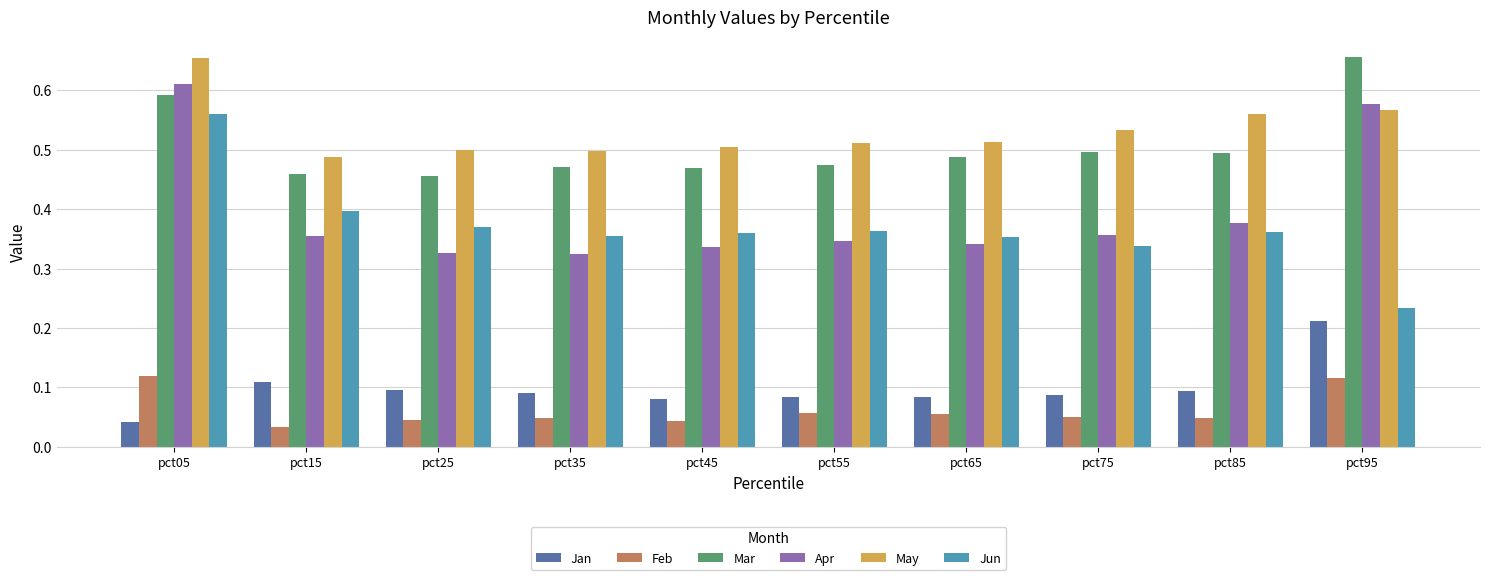

What is the sum of all Jan values?

1.0